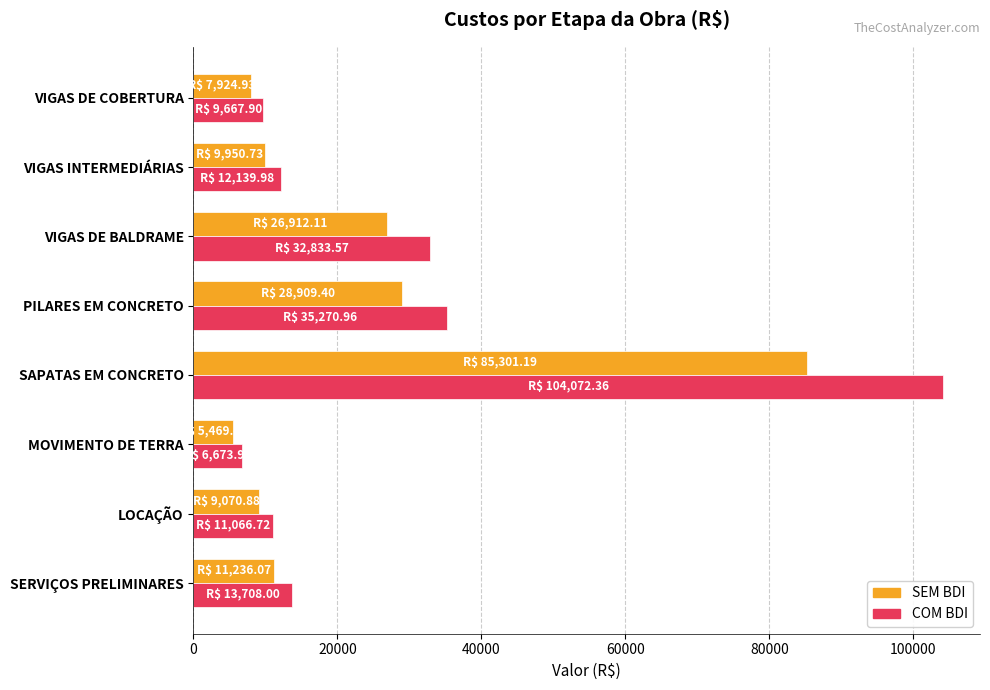

Rank the series by their maximum value, from highest to lowest.

COM BDI, SEM BDI